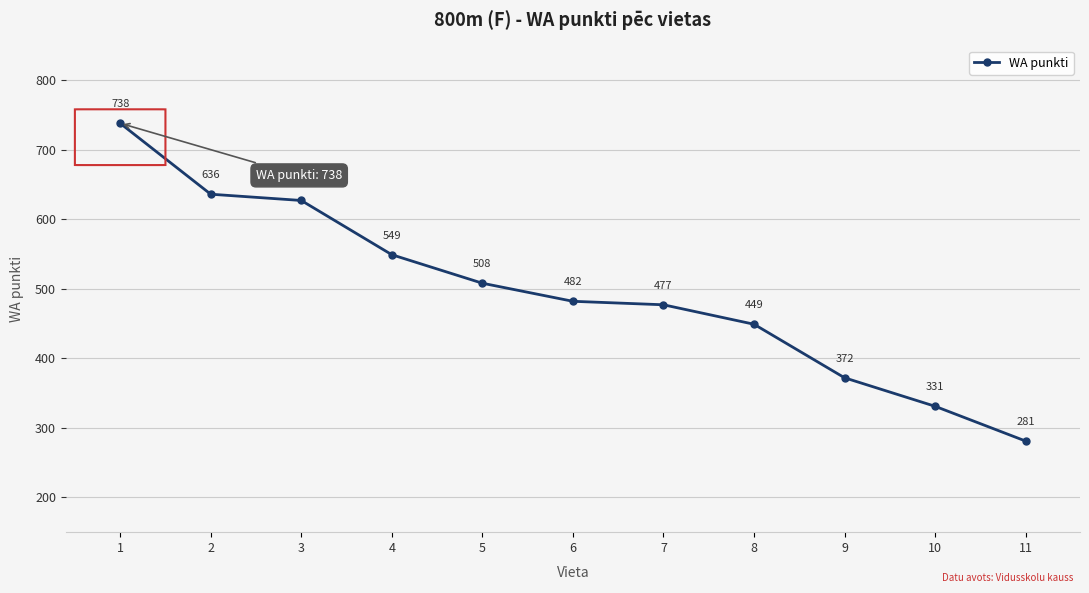

List the labels in order of value, smallest first.

11, 10, 9, 8, 7, 6, 5, 4, 3, 2, 1